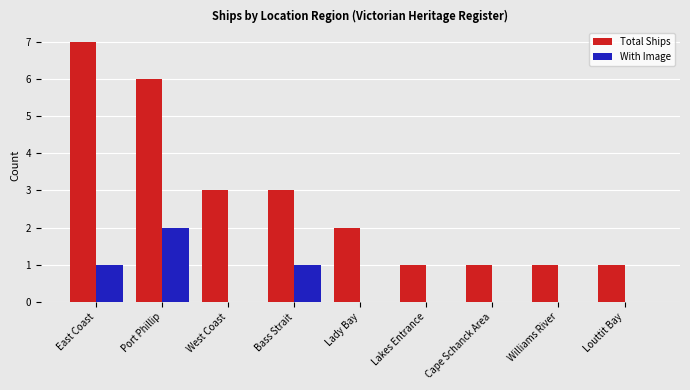

Which label corresponds to the largest value in the chart?

East Coast